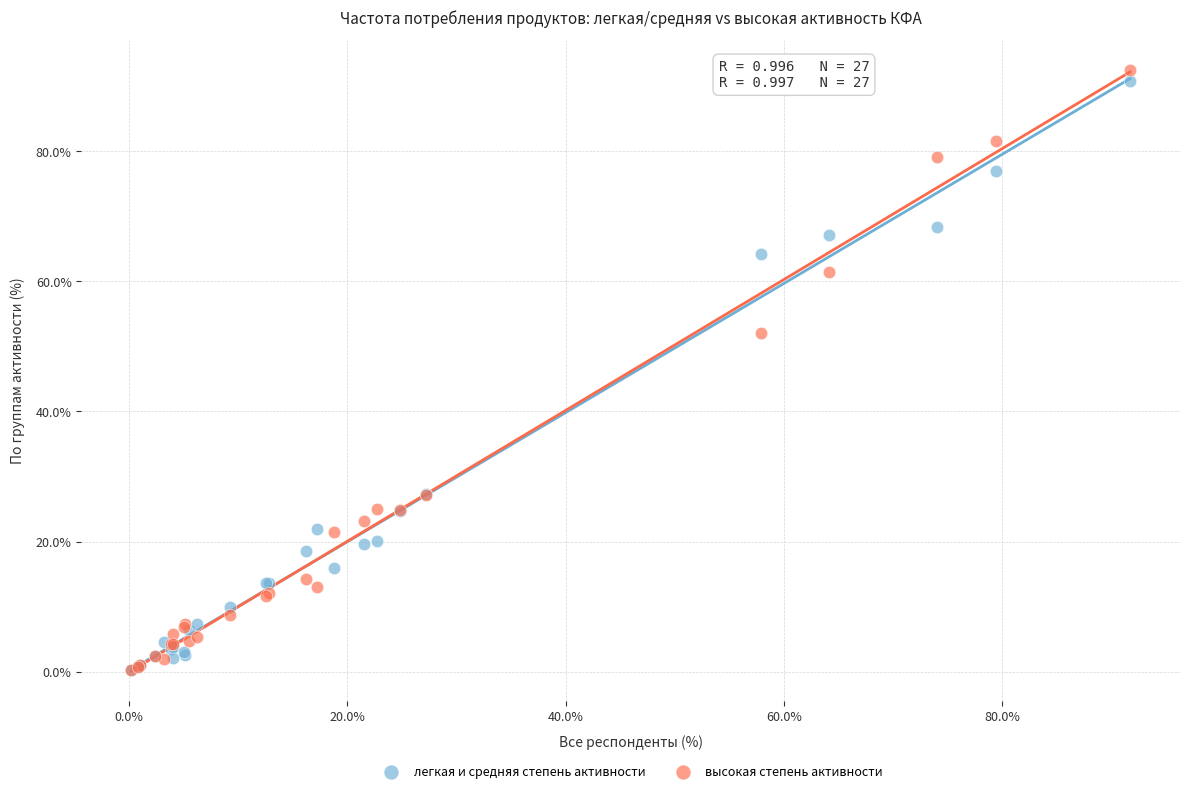

In the легкая и средняя степень активности series, what Y value is closest to 45?

27.2